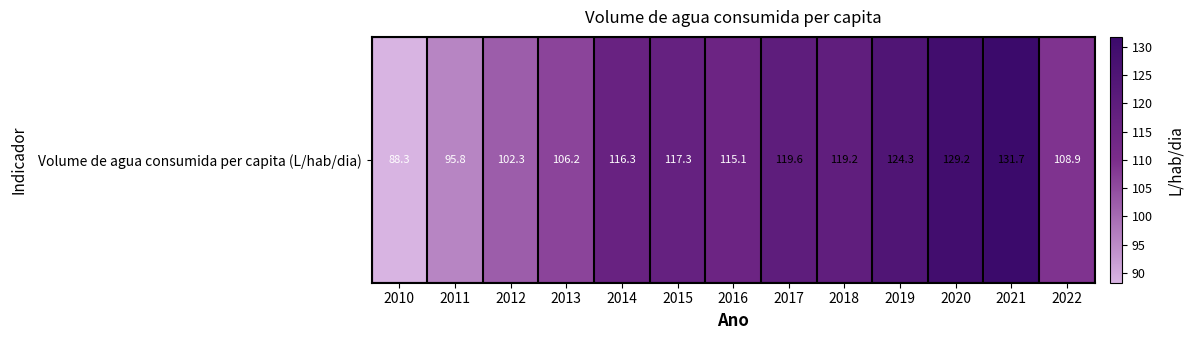

What is the greatest value displayed?

131.7